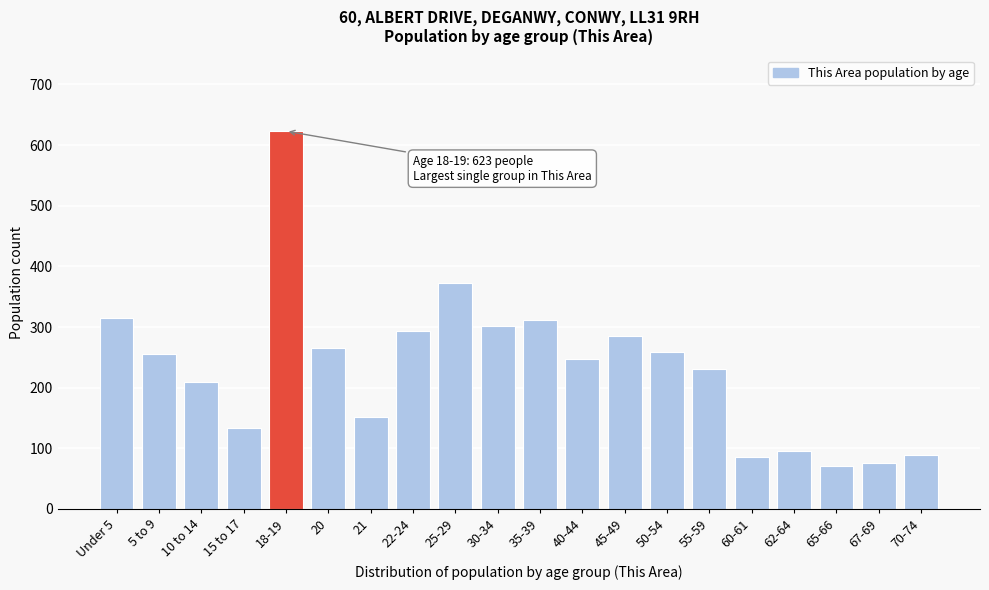

Reading left to right, what are all the values shown in this chart?

315	255	210	133	623	266	152	294	372	302	311	248	286	259	230	85	95	70	75	89